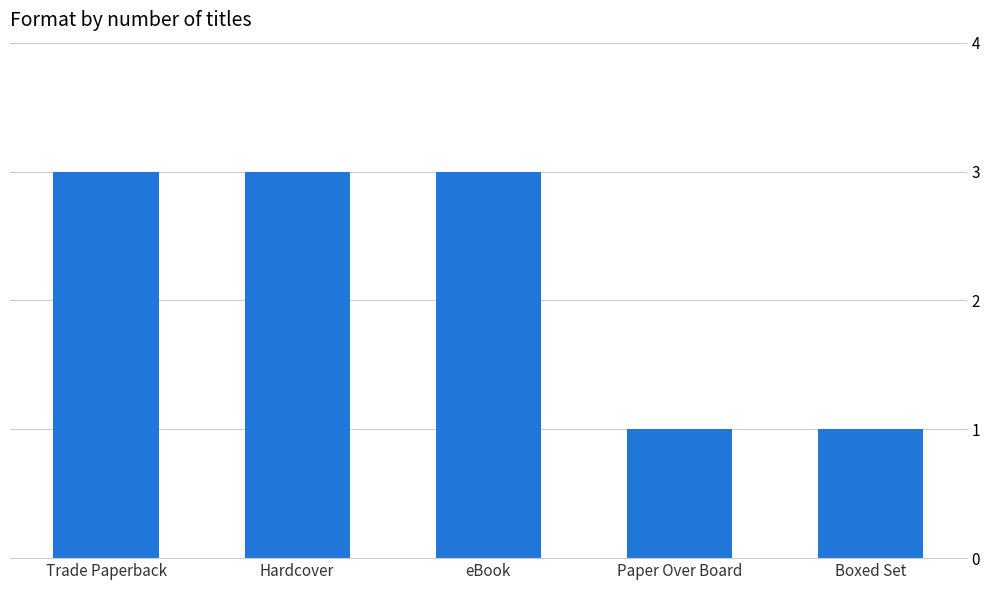

What is the difference between the values at Boxed Set and Trade Paperback?

2